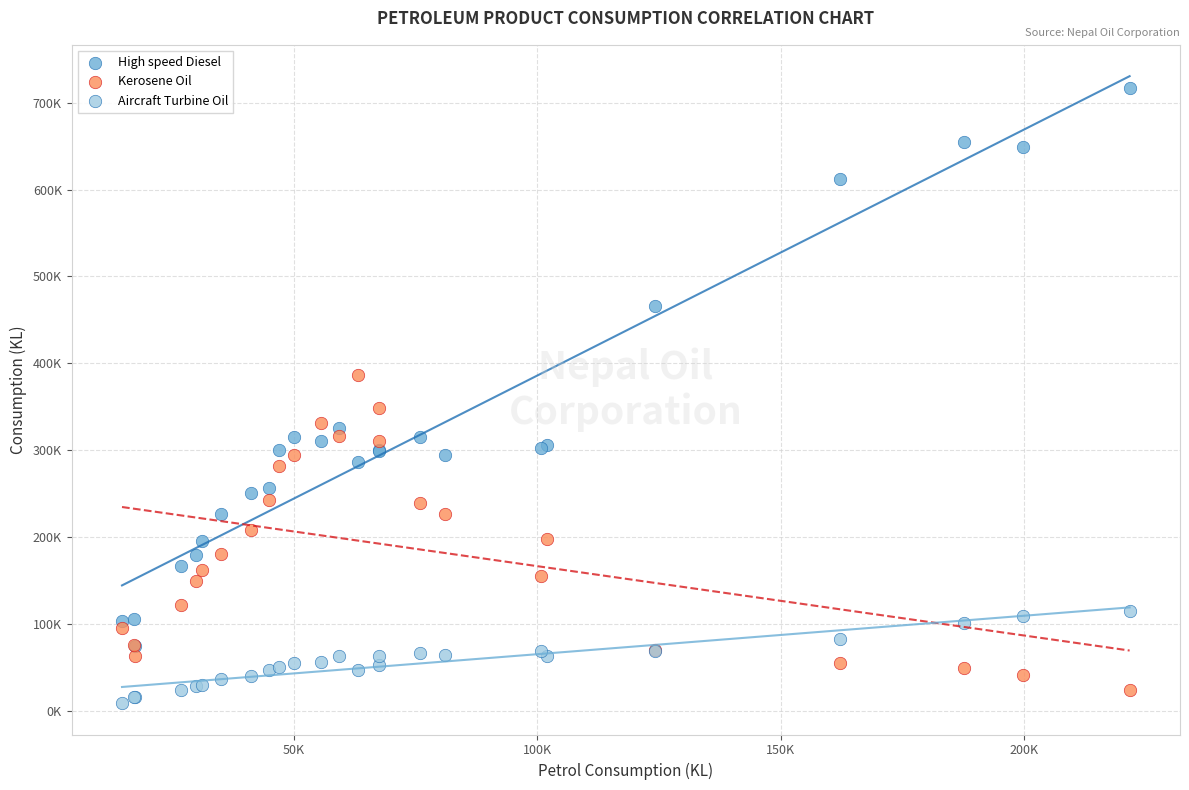

Which series contains the lowest Y value?

Aircraft Turbine Oil